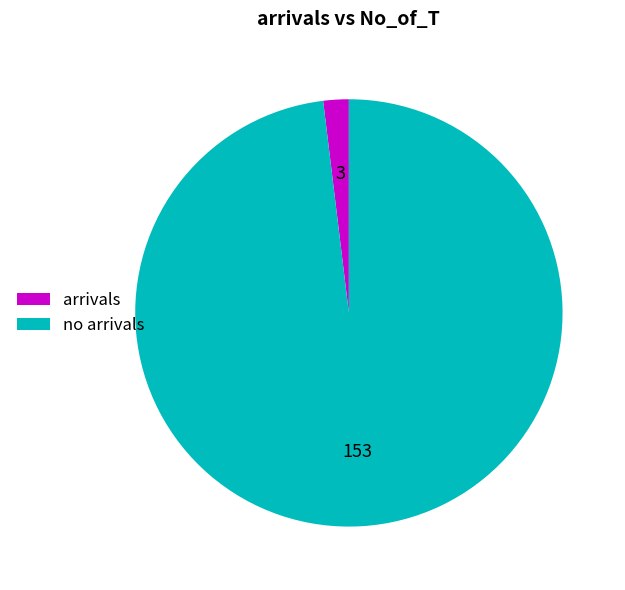

Rank the categories by value from highest to lowest.

no arrivals, arrivals